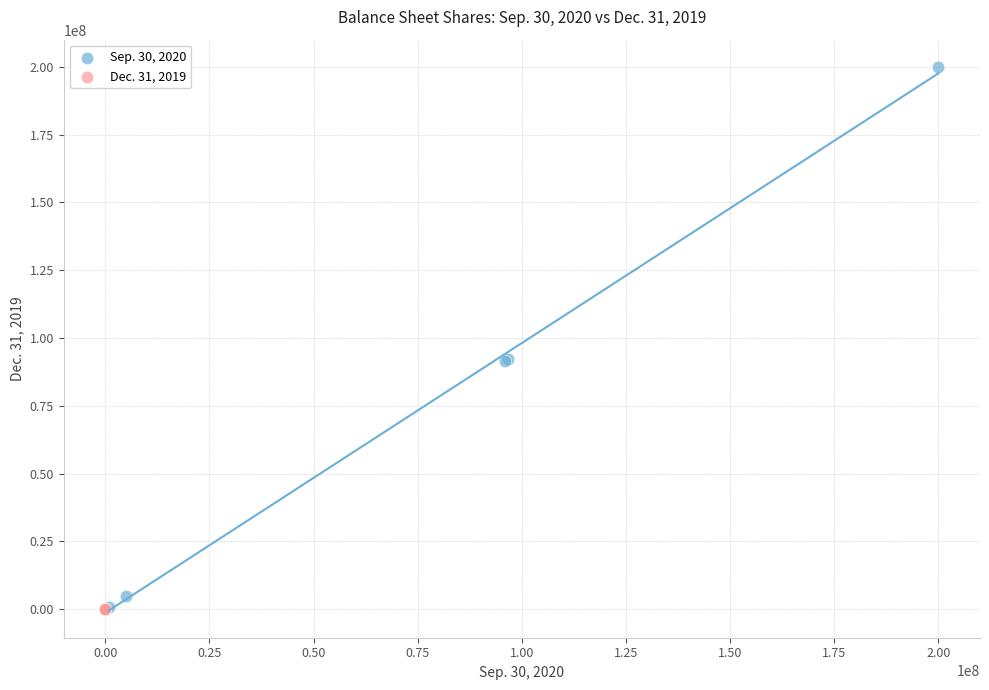

Which series contains the highest Y value?

Sep. 30, 2020